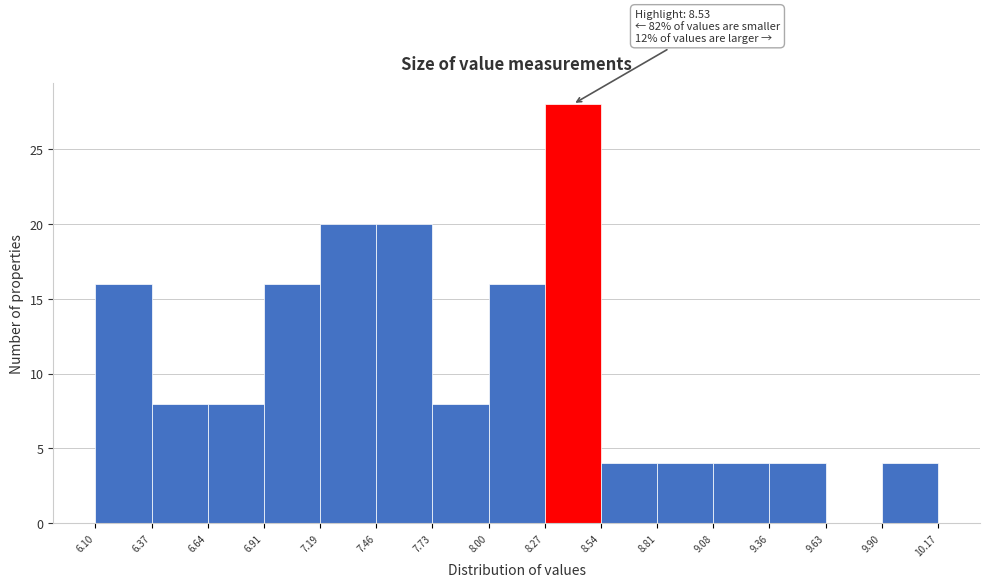

Over which range of the x-axis is the bar tallest?

8.27 to 8.54